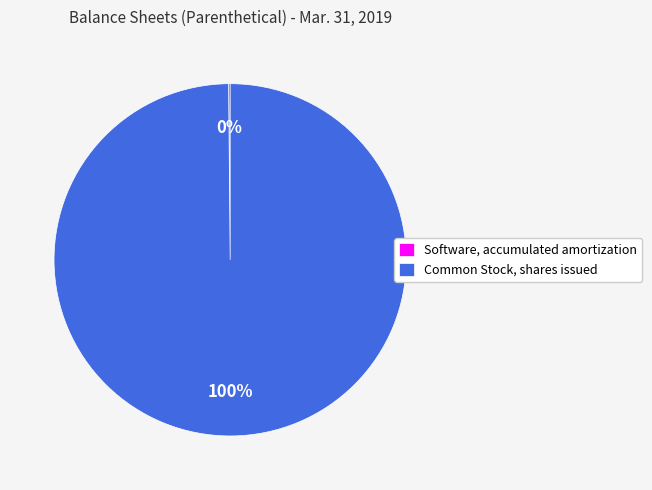

Which category has the biggest portion of the pie?

Common Stock, shares issued